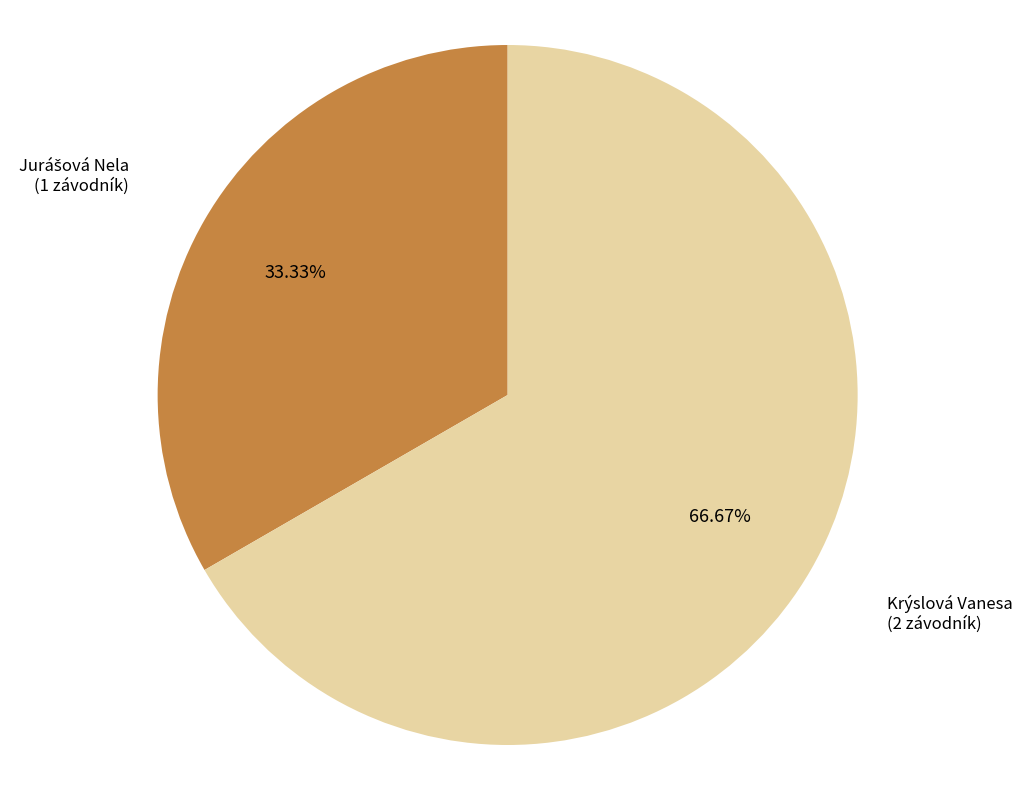

Which slice is the largest?

Krýslová Vanesa